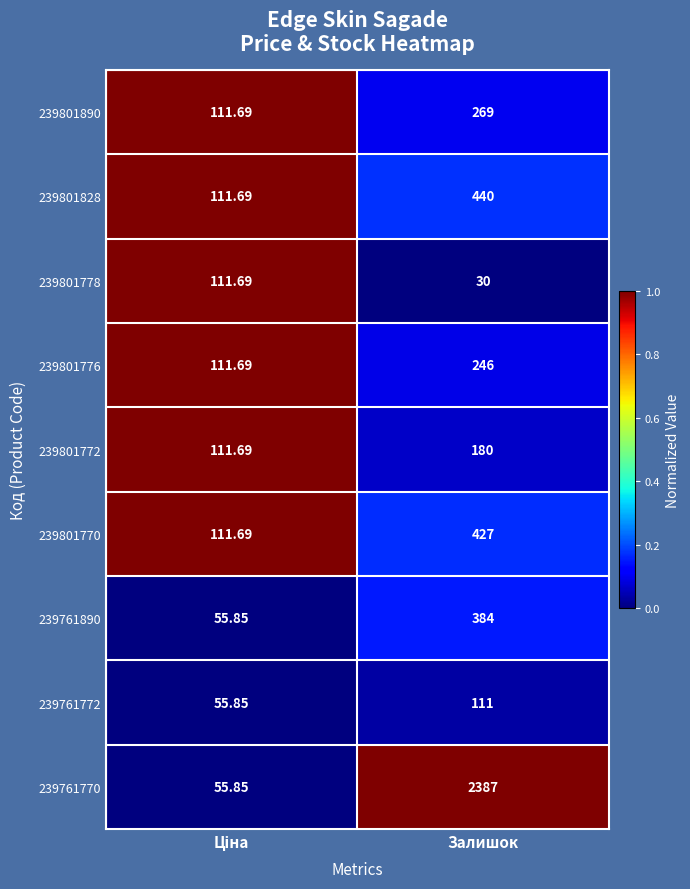

At which category is the sum across all series the highest?

Залишок